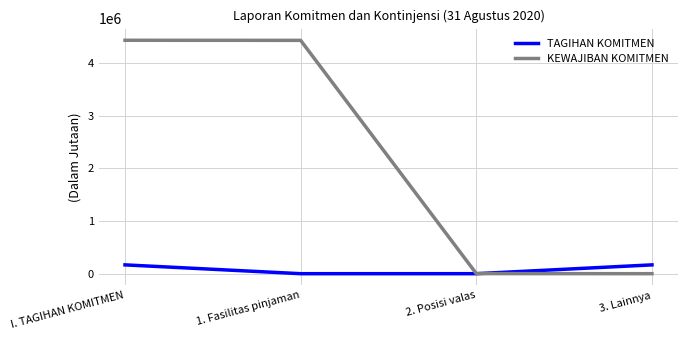

What is the spread (max minus min) of values at 2. Posisi valas?

1681